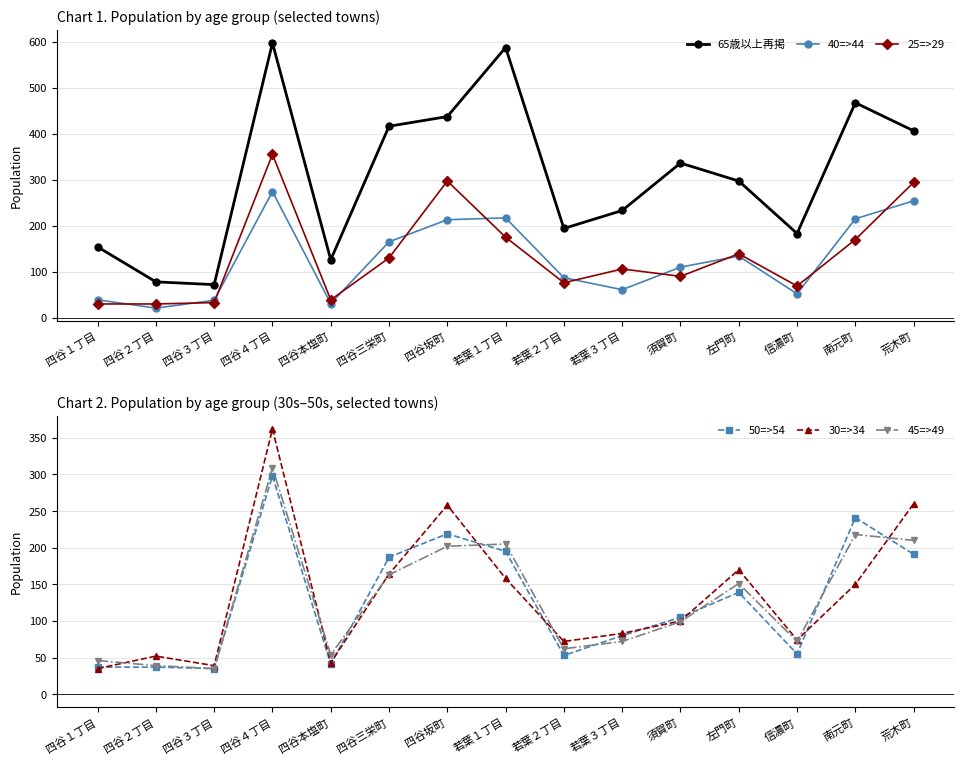

Where is the first local minimum for 25=>29?

四谷本塩町